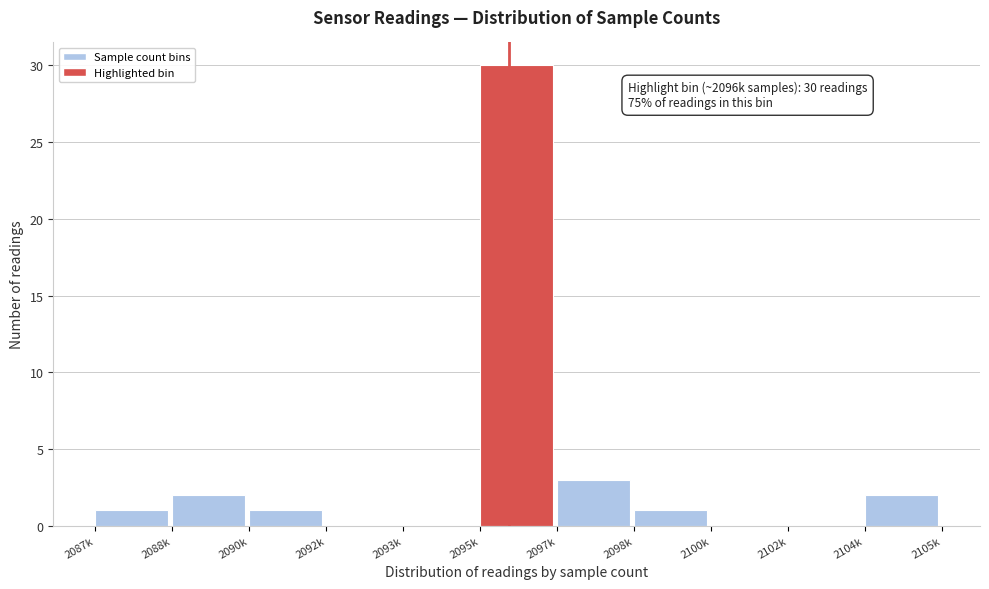

Reading left to right, extract all data points from this chart.

2087k=1	2088k=2	2090k=1	2092k=0	2093k=0	2095k=30	2097k=3	2098k=1	2100k=0	2102k=0	2104k=2